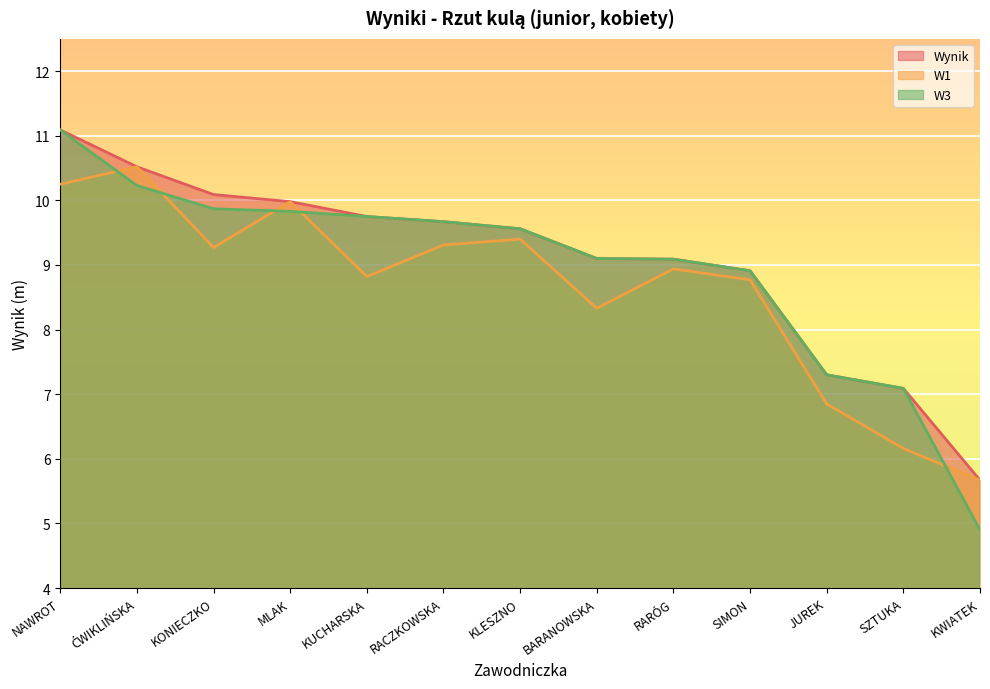

Is it true that W3 equals 7.3 at JUREK?

True